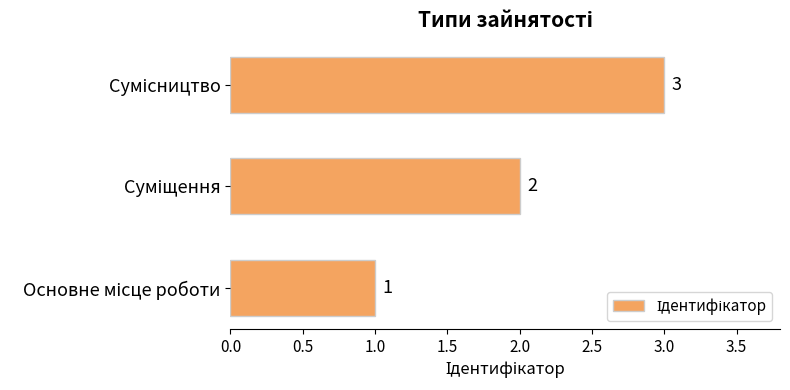

Count the values in the range 1 to 3.

3